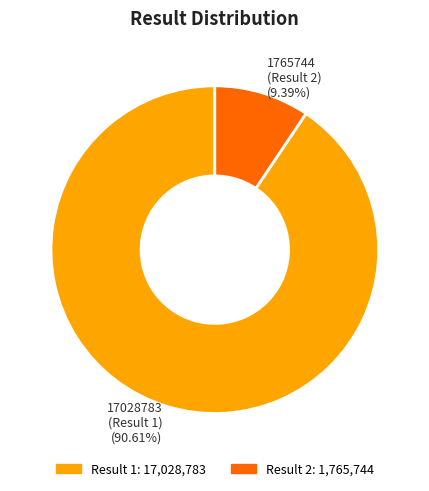

Which slice is the smallest?

1765744 (Result 2) (9.39%)